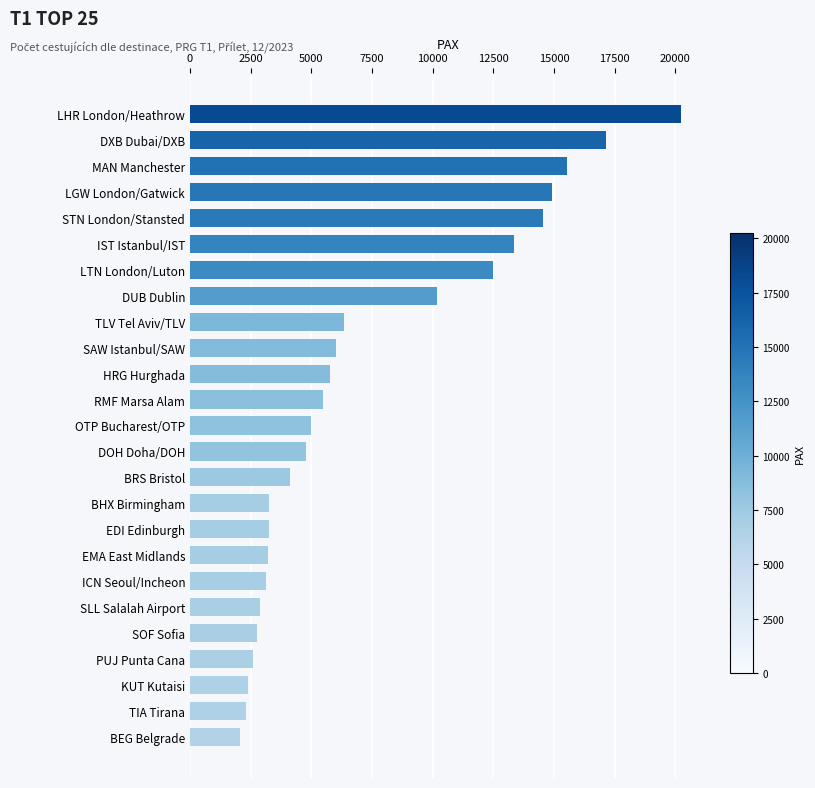

How many values are below 4991?

12